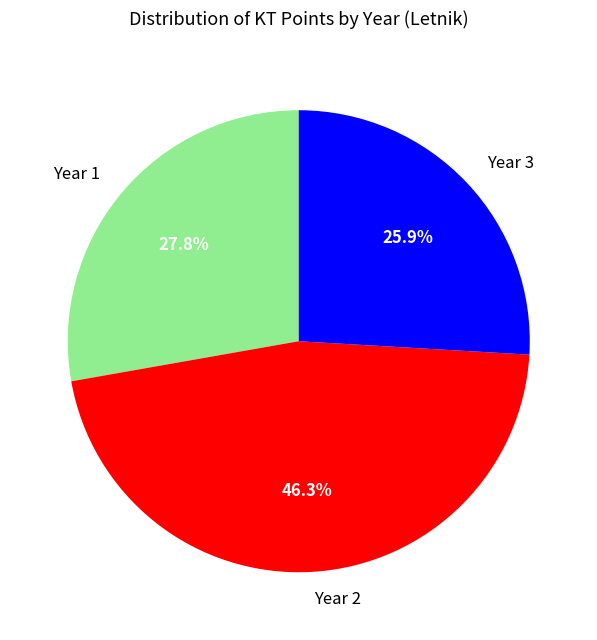

Does any single category account for the majority?

No